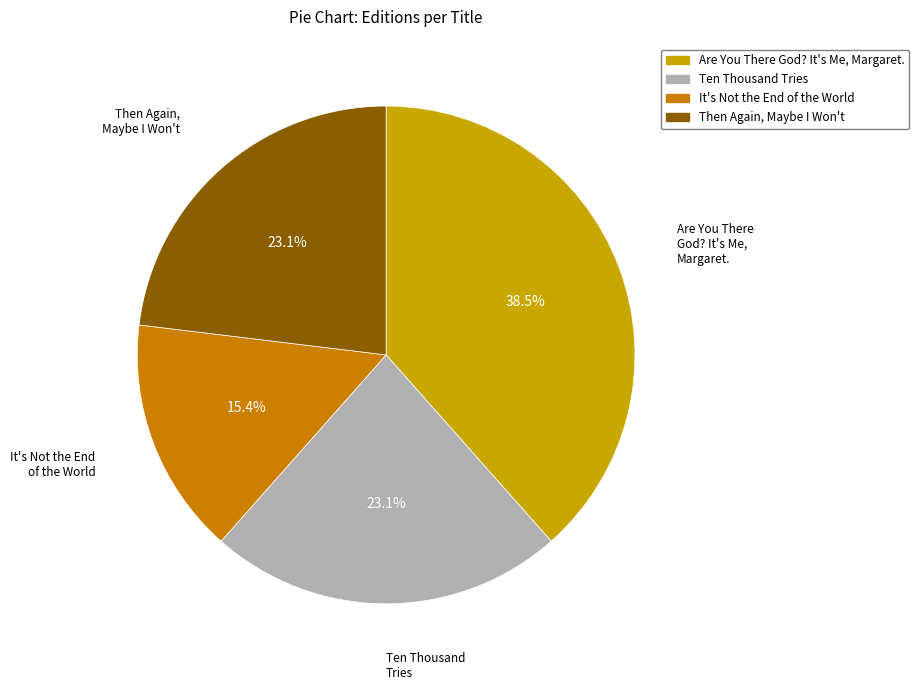

What is the largest slice in the pie chart?

Are You There God? It's Me, Margaret.